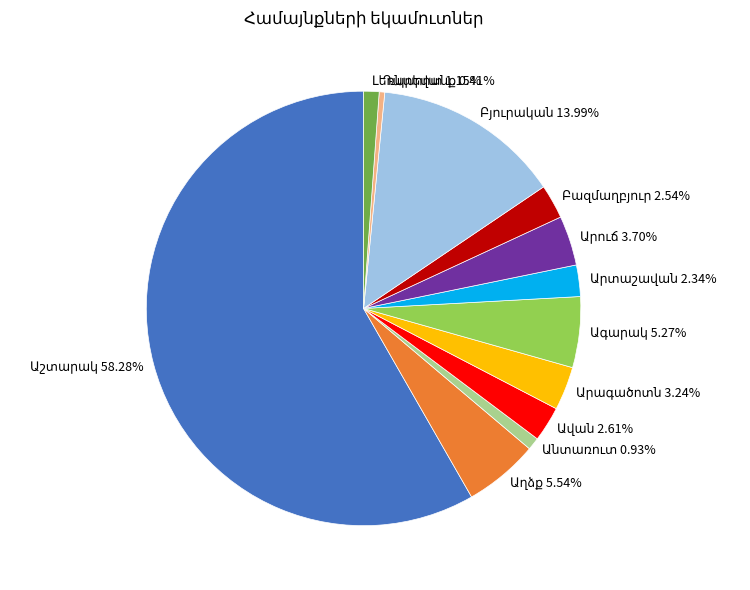

Is there any slice that represents more than half of the pie?

Yes